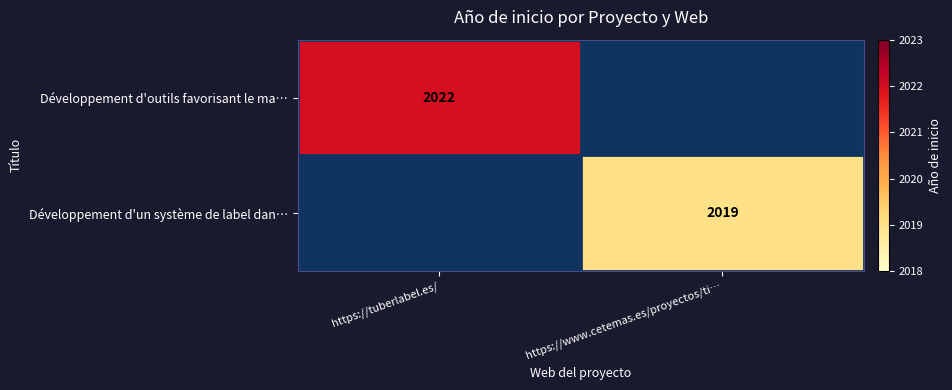

At how many categories does at least one series exceed 2019?

1